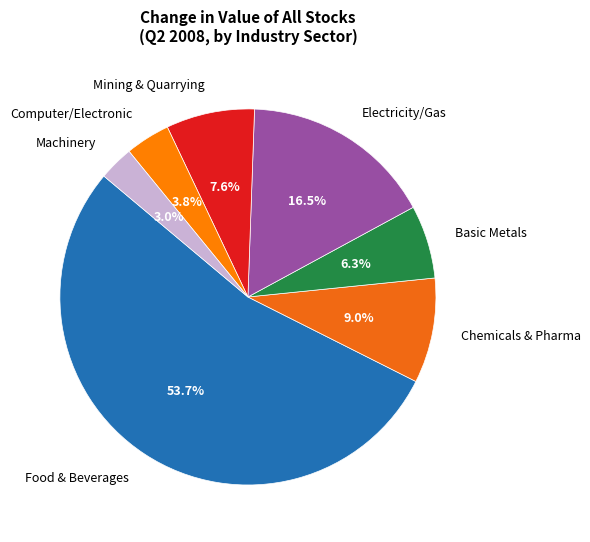

How much of the chart is everything except Chemicals & Pharma?

91.0%